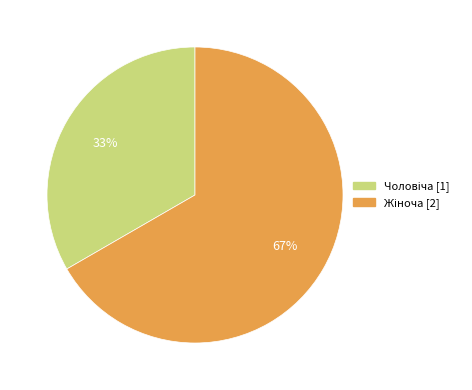

To the nearest percent, what is the average slice percentage?

50%